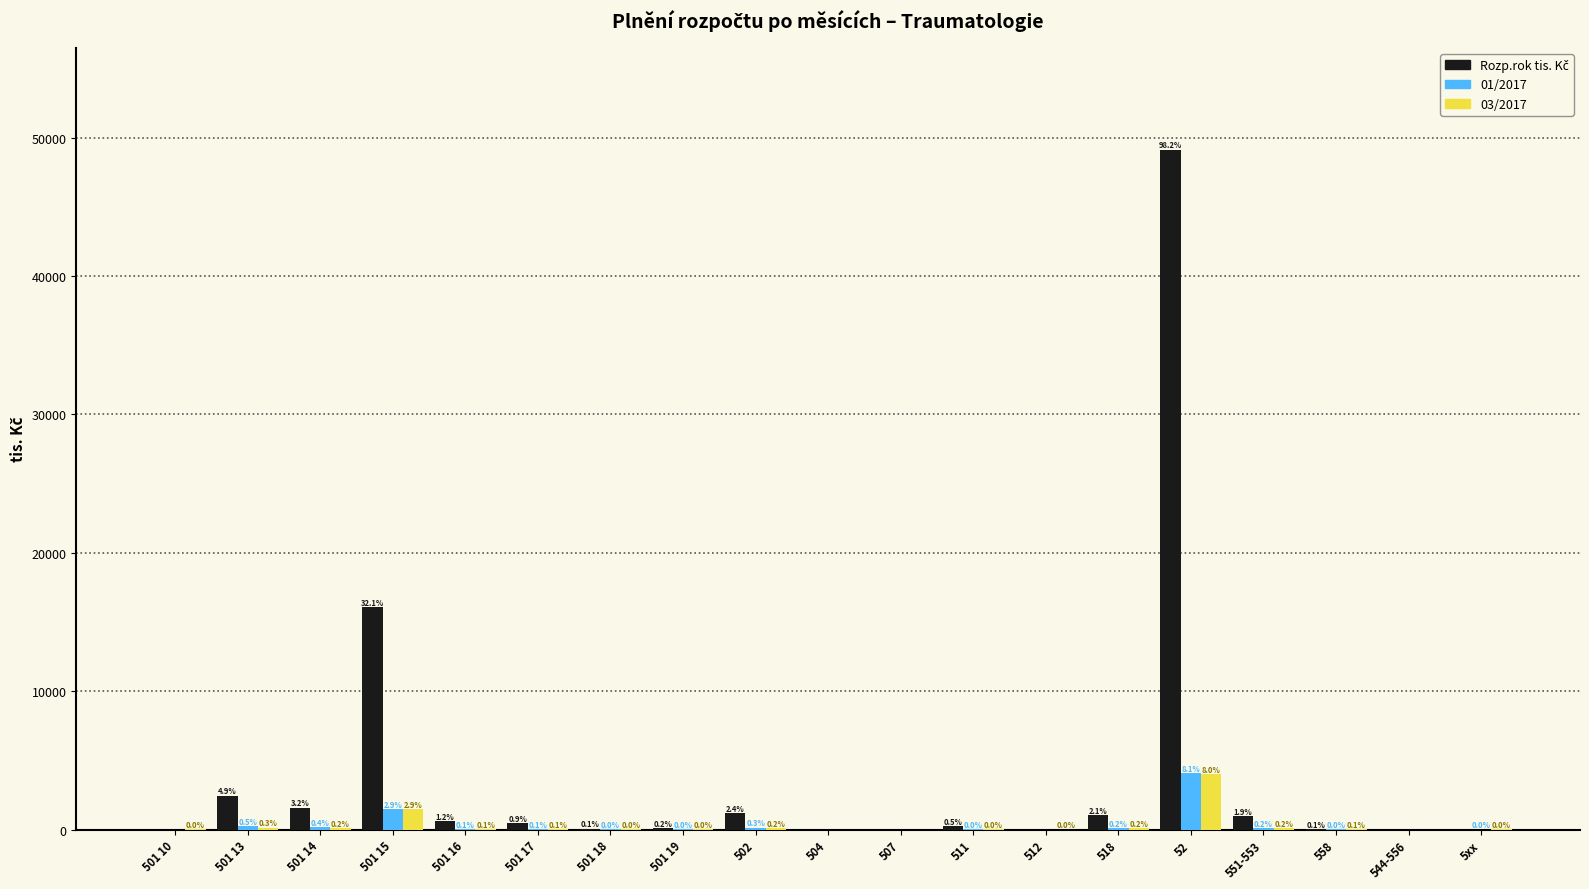

Are the bars grouped side by side (vs. stacked)?

Yes